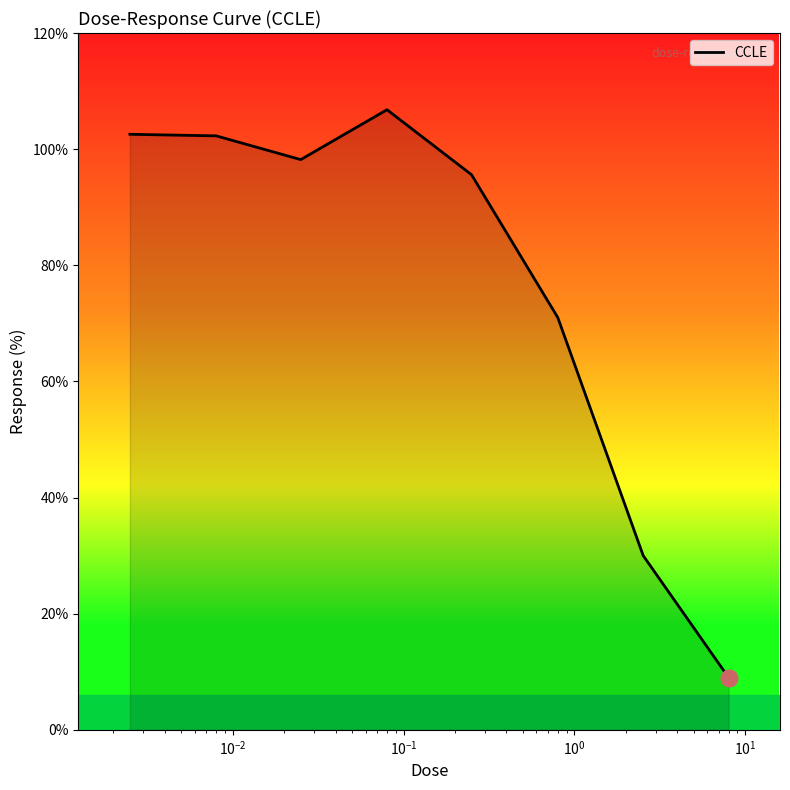

What is the difference between the maximum and minimum values?

97.8